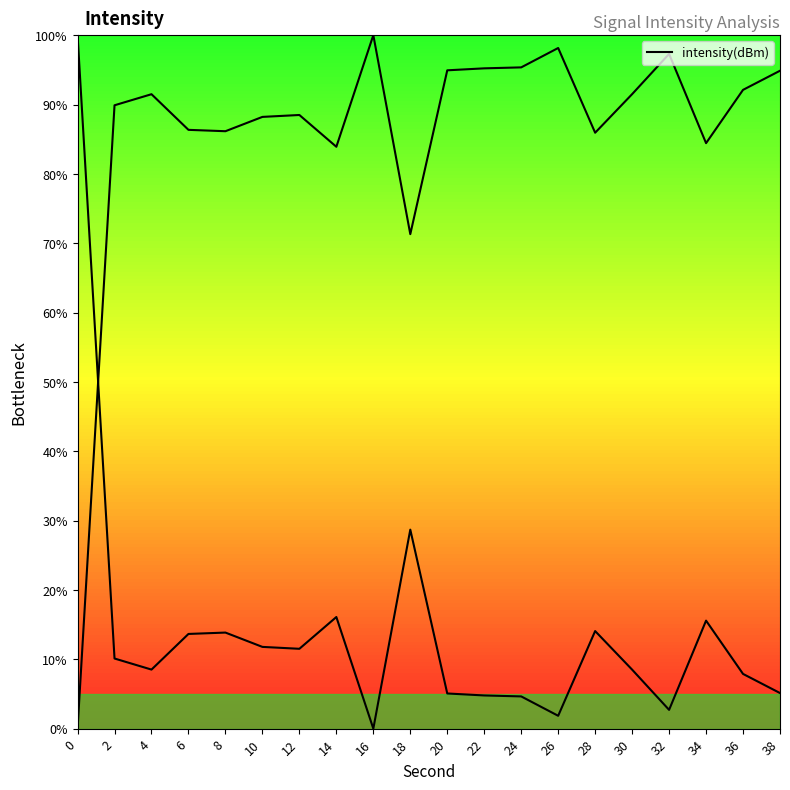

Reading left to right, what are all the values shown in this chart?

100.0	10.1	8.5	13.7	13.9	11.8	11.5	16.1	0.0	28.7	5.1	4.8	4.6	1.9	14.1	8.5	2.7	15.6	7.9	5.1